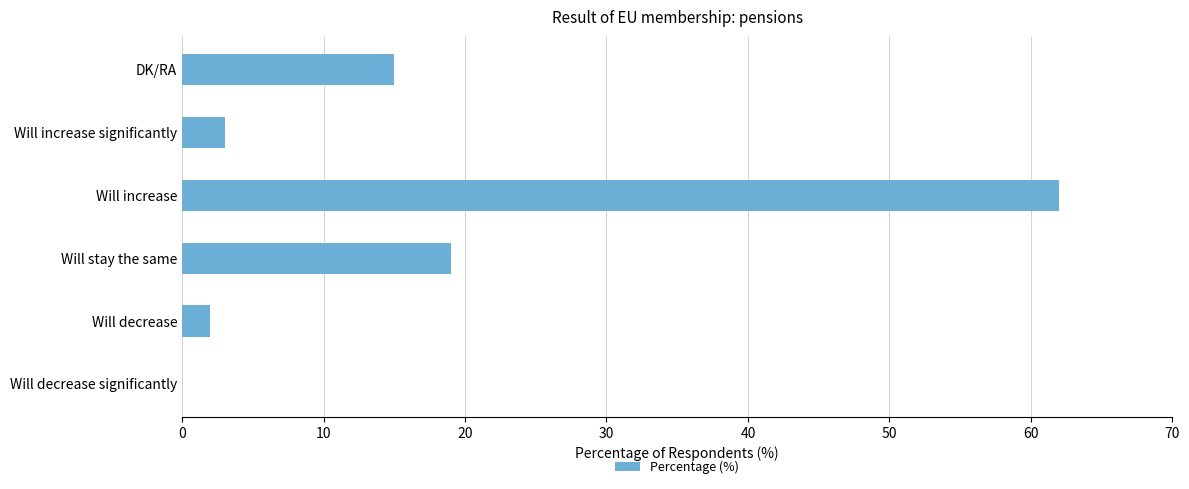

What is the average value?

17